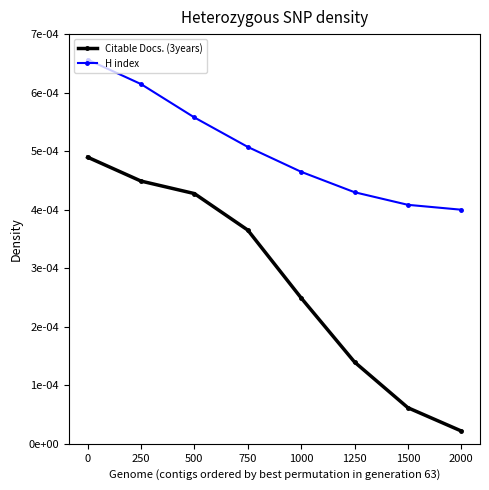

Reading left to right, transcribe all the data shown in this chart.

Citable Docs. (3years): 0.0	0.0	0.0	0.0	0.0	0.0	0.0	0.0
H index: 0.0	0.0	0.0	0.0	0.0	0.0	0.0	0.0